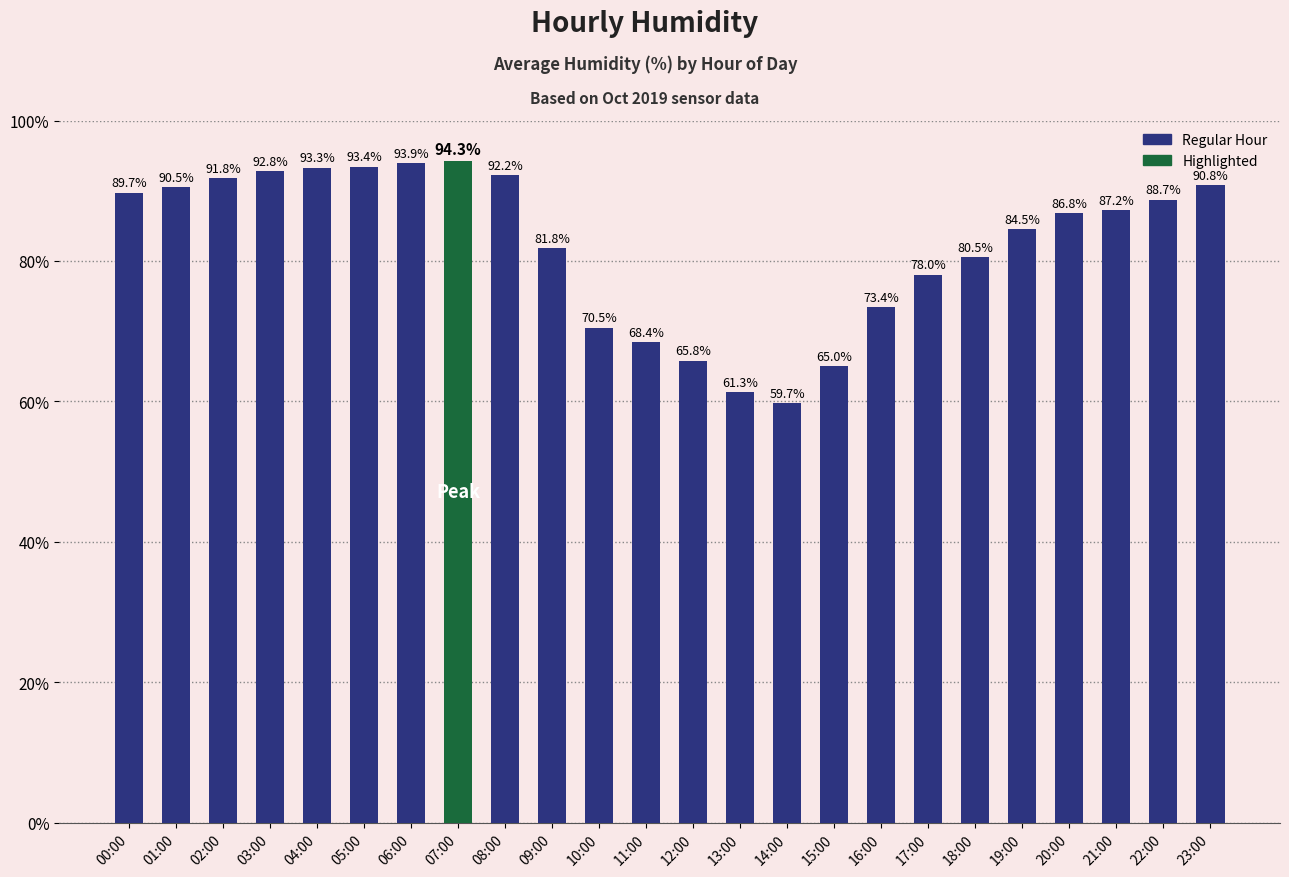

What is the sum of all values?

1974.3